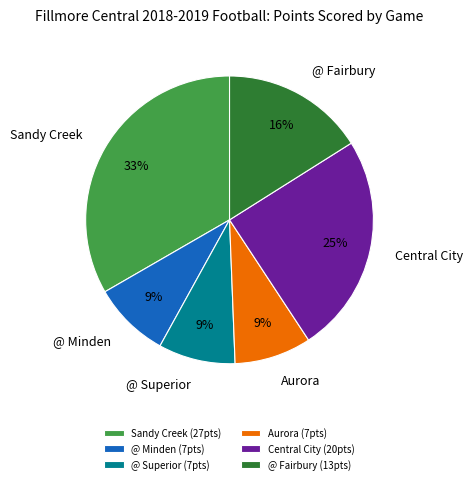

How many segments does this pie chart have?

6